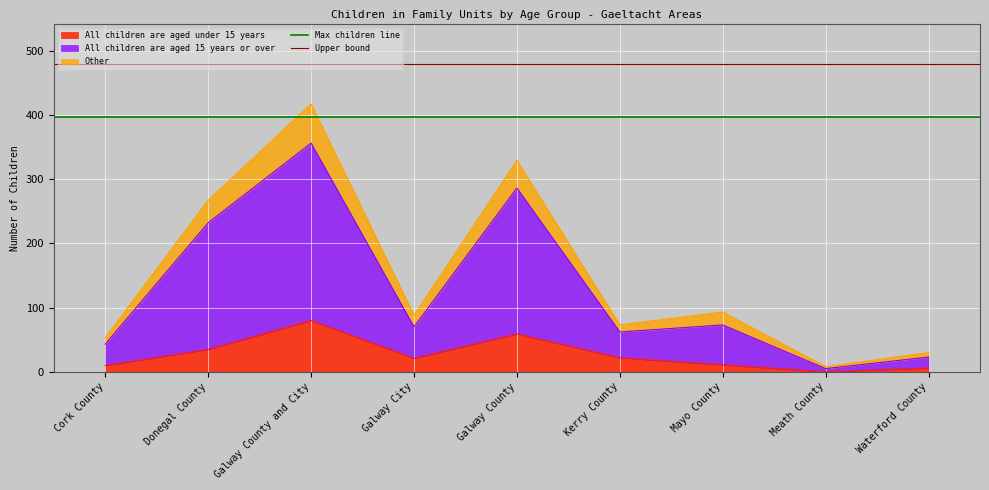

What is the minimum value for Max children line?

396.1